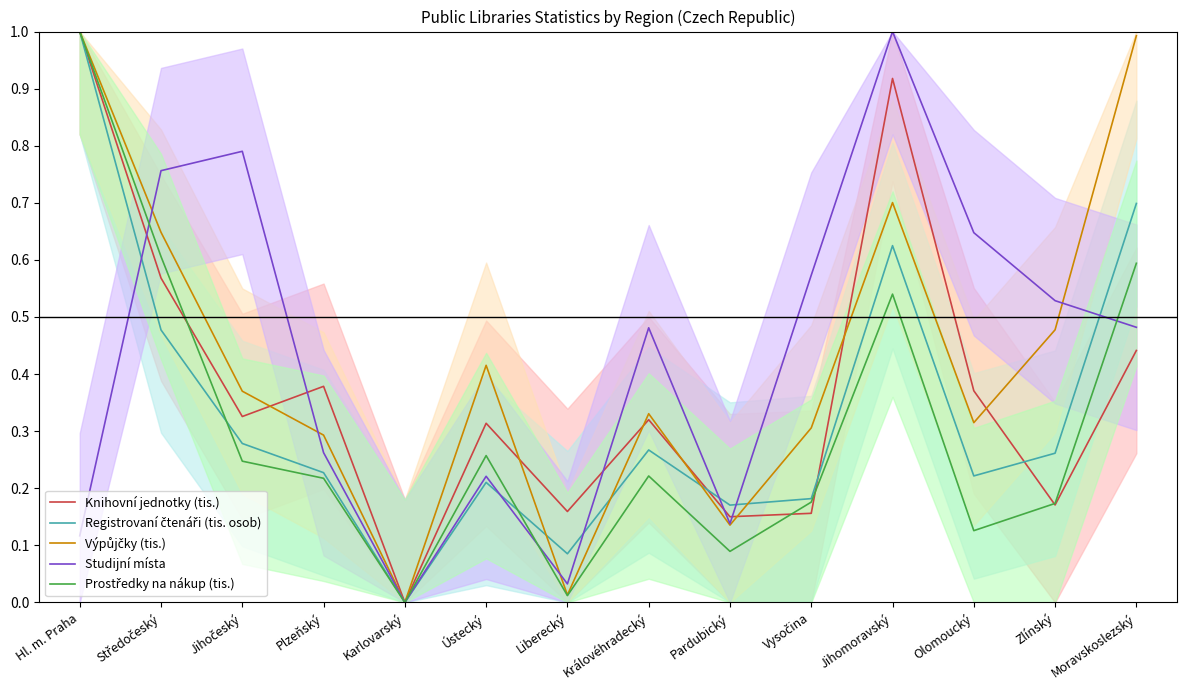

What is the difference between the maximum and minimum values in the Prostředky na nákup (tis.) series?

1.0